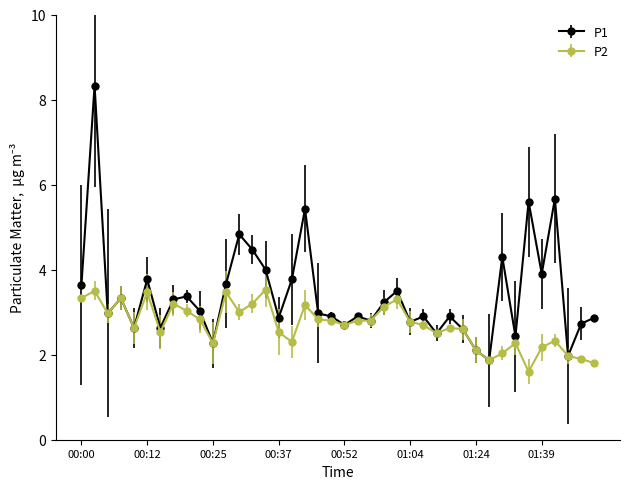

Which series has the largest total across all categories?

P1